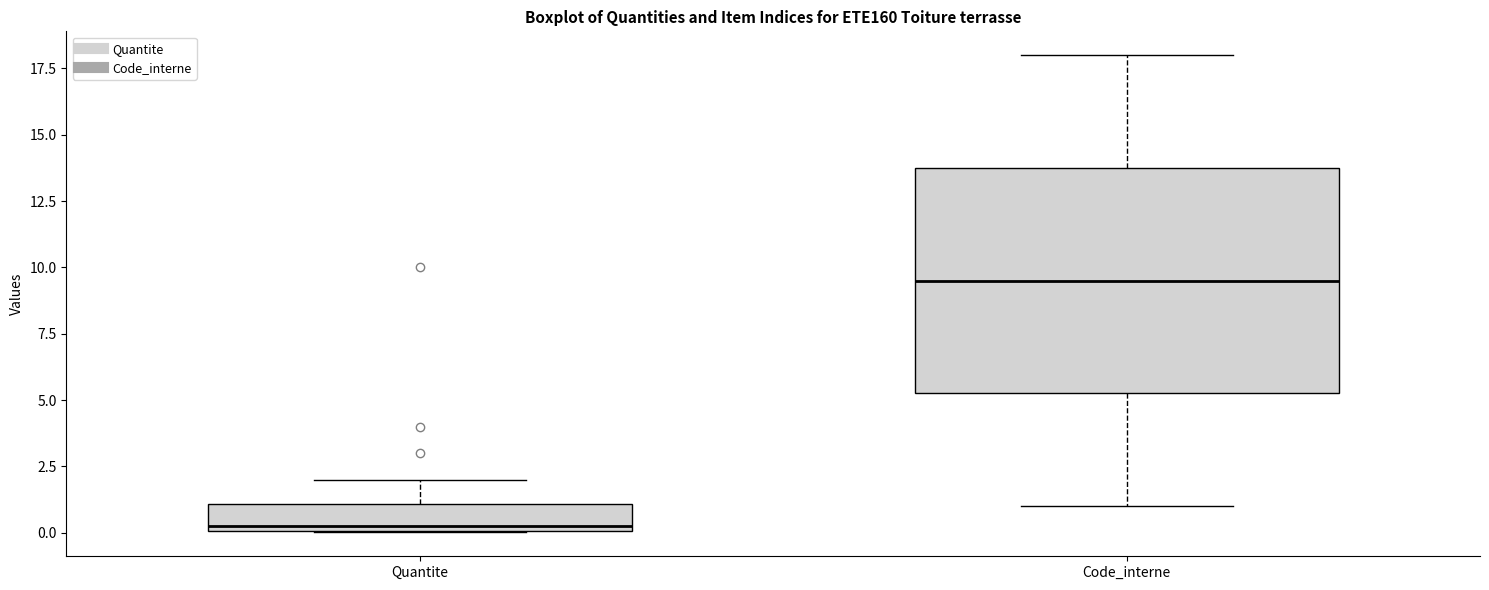

Reading left to right, read every box against the y-axis: the position of its median line, the range the box covers, and the ends of its whiskers. The values are not printed on the chart, so give them approximately, as read against the axis.

Quantite: median 0.5, box 0.0 to 1.0, whiskers 0.0 to 2.0
Code_interne: median 9.5, box 5.5 to 14.0, whiskers 1.0 to 18.0